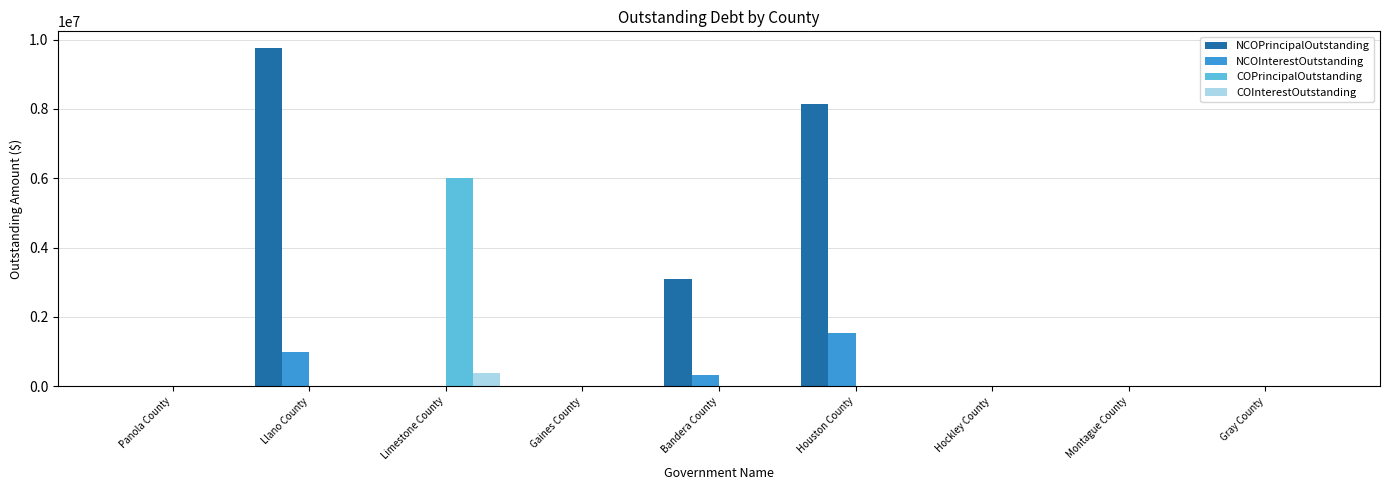

Is it true that NCOPrincipalOutstanding equals 0.0 at Gaines County?

True